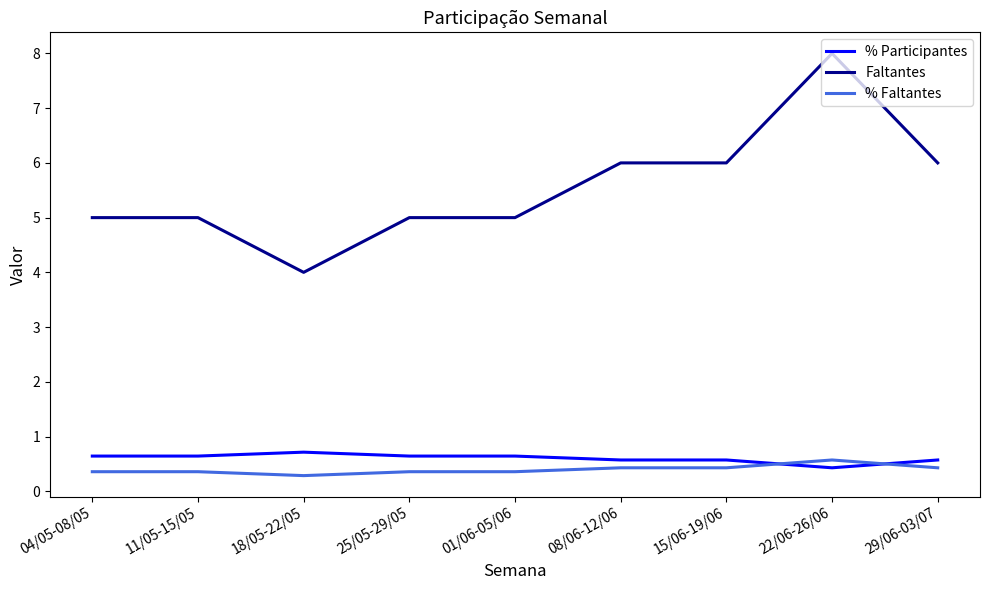

Reading left to right, what are all the values shown in this chart?

% Participantes: 04/05-08/05=0.6	11/05-15/05=0.6	18/05-22/05=0.7	25/05-29/05=0.6	01/06-05/06=0.6	08/06-12/06=0.6	15/06-19/06=0.6	22/06-26/06=0.4	29/06-03/07=0.6
Faltantes: 04/05-08/05=5.0	11/05-15/05=5.0	18/05-22/05=4.0	25/05-29/05=5.0	01/06-05/06=5.0	08/06-12/06=6.0	15/06-19/06=6.0	22/06-26/06=8.0	29/06-03/07=6.0
% Faltantes: 04/05-08/05=0.4	11/05-15/05=0.4	18/05-22/05=0.3	25/05-29/05=0.4	01/06-05/06=0.4	08/06-12/06=0.4	15/06-19/06=0.4	22/06-26/06=0.6	29/06-03/07=0.4